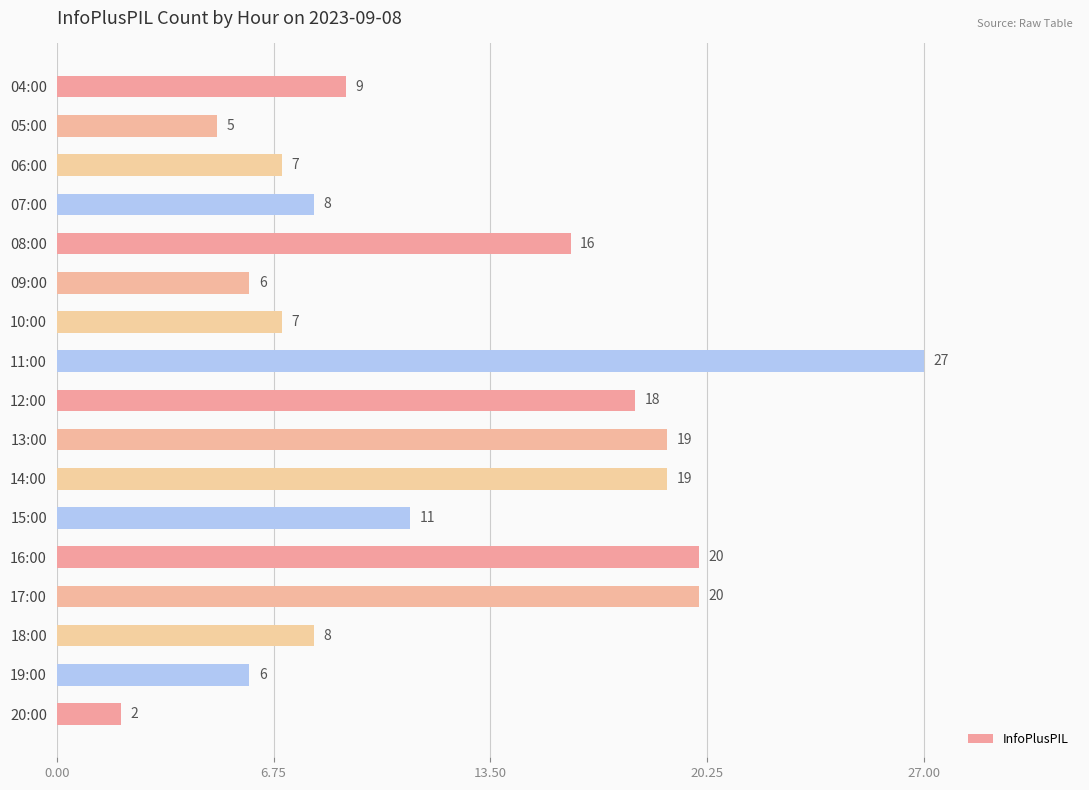

How many values are below 9?

8